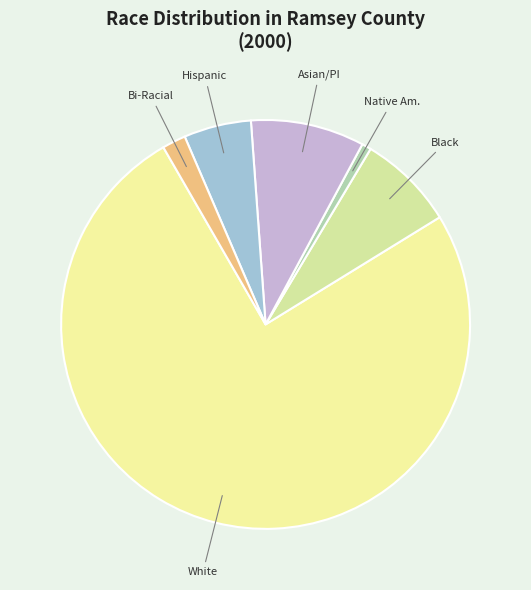

How many segments does this pie chart have?

6